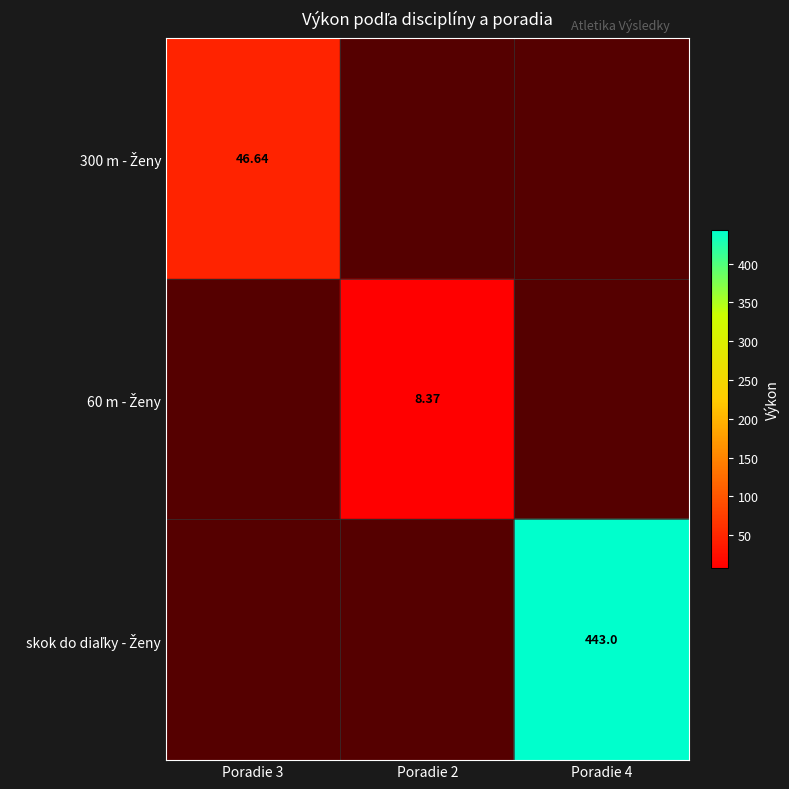

How many series are shown in this chart?

3